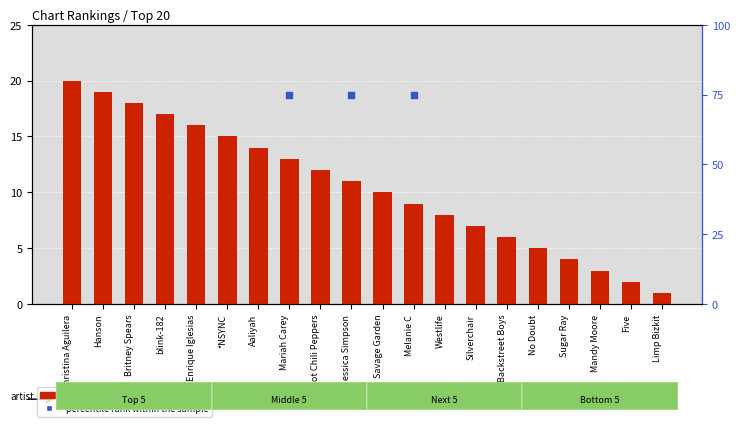

Which has a higher value, Mandy Moore or Westlife?

Westlife